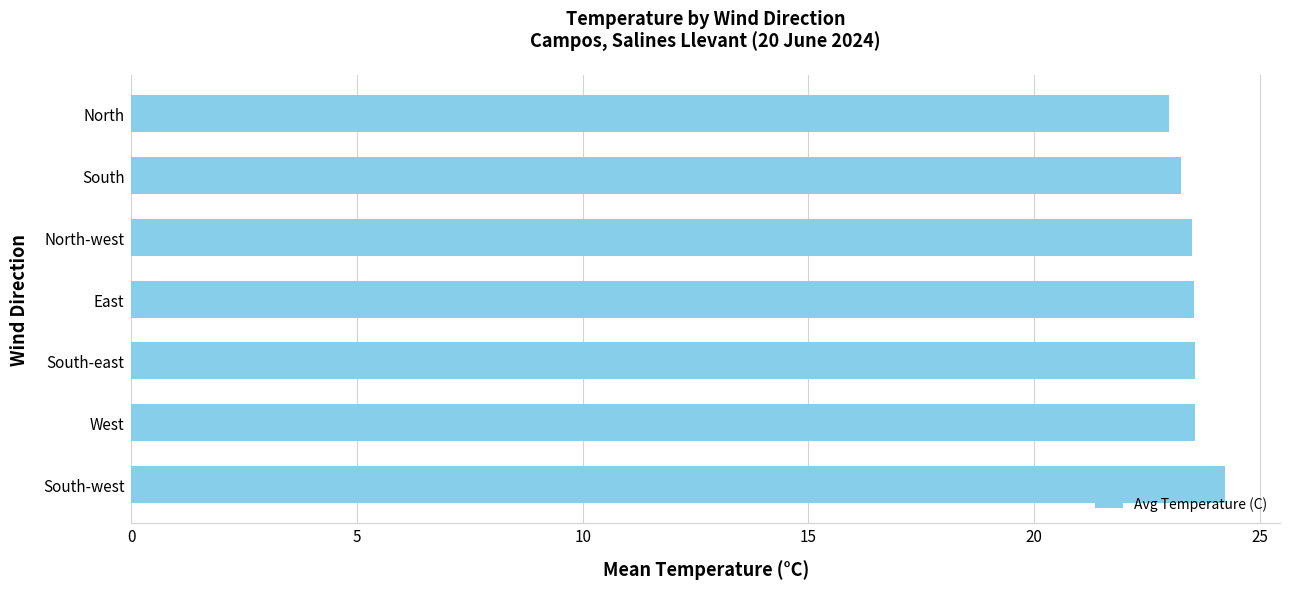

The chart shows a value of 23.2 at South. True or false?

True